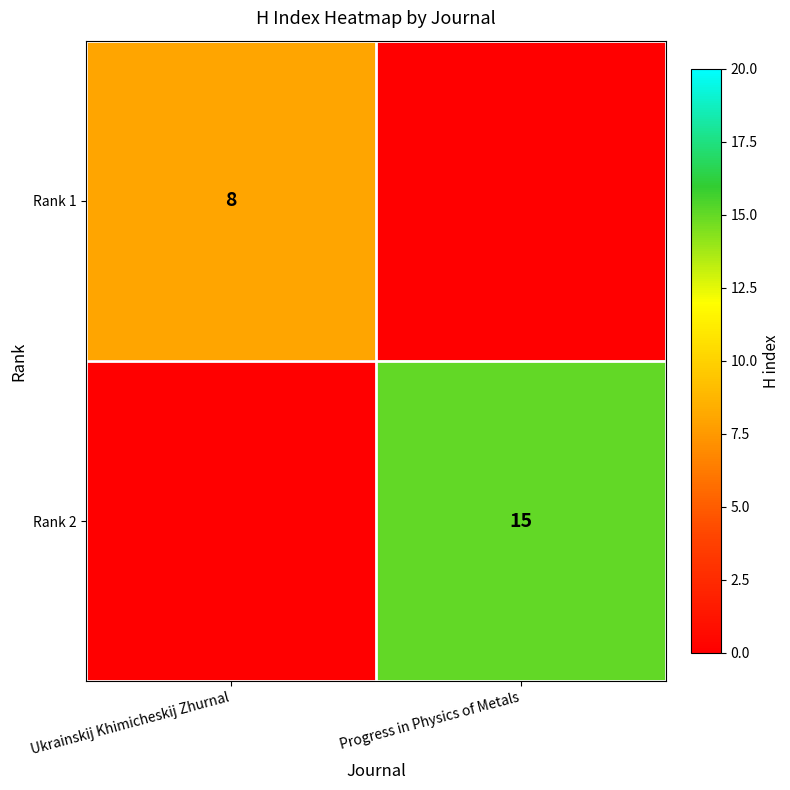

Which category has the lowest value across all series?

Progress in Physics of Metals